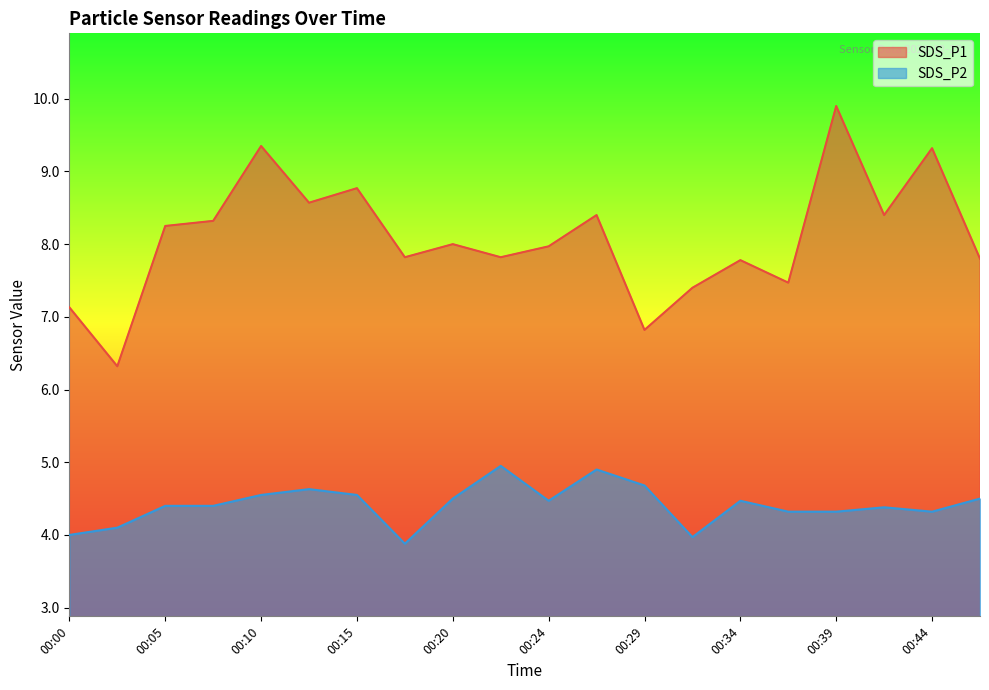

Which series has the widest spread of values?

SDS_P1